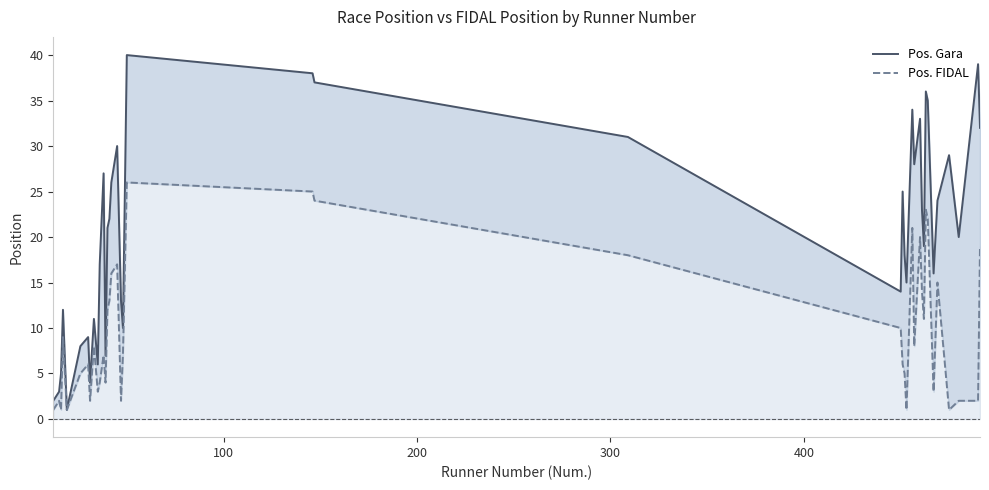

At 200, list the series in order from smallest to largest.

Pos. FIDAL, Pos. Gara